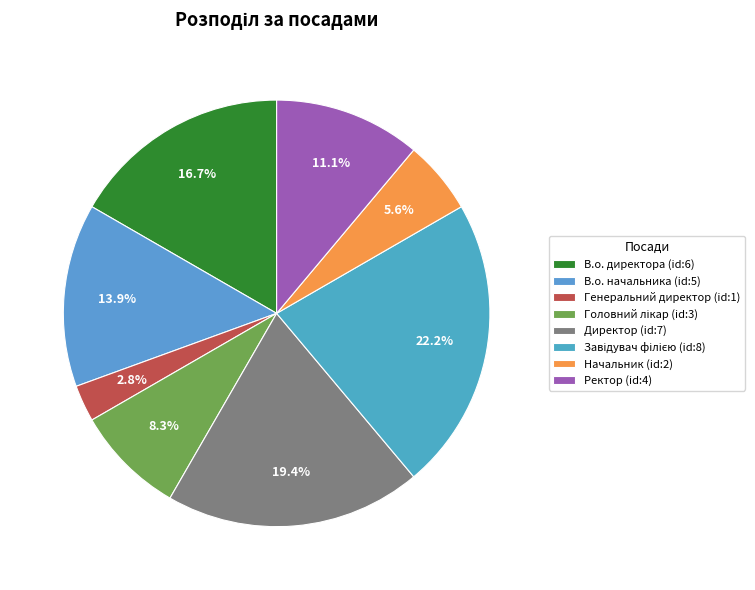

Does Генеральний директор represent more than half of the total?

No